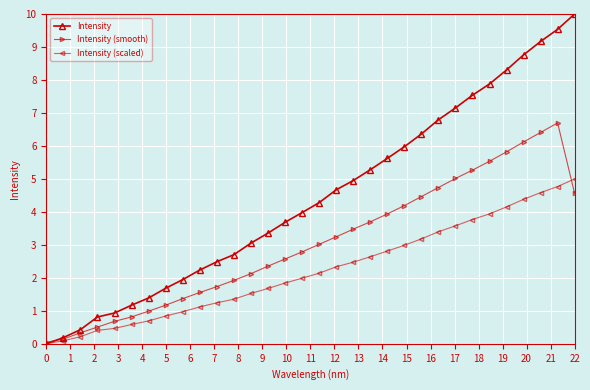

What is the sum of all Intensity (smooth) values?

97.3